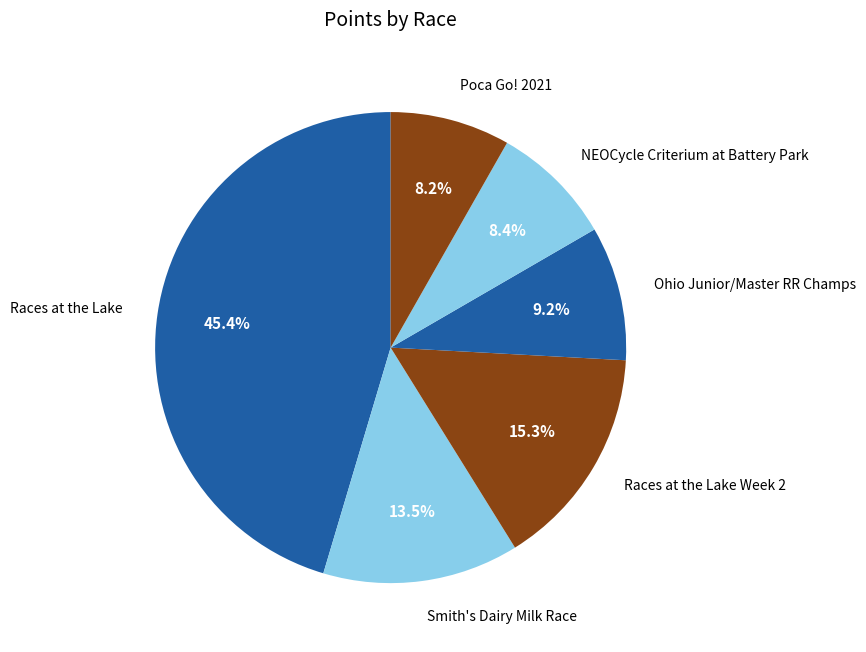

Is there a majority slice in this chart?

No